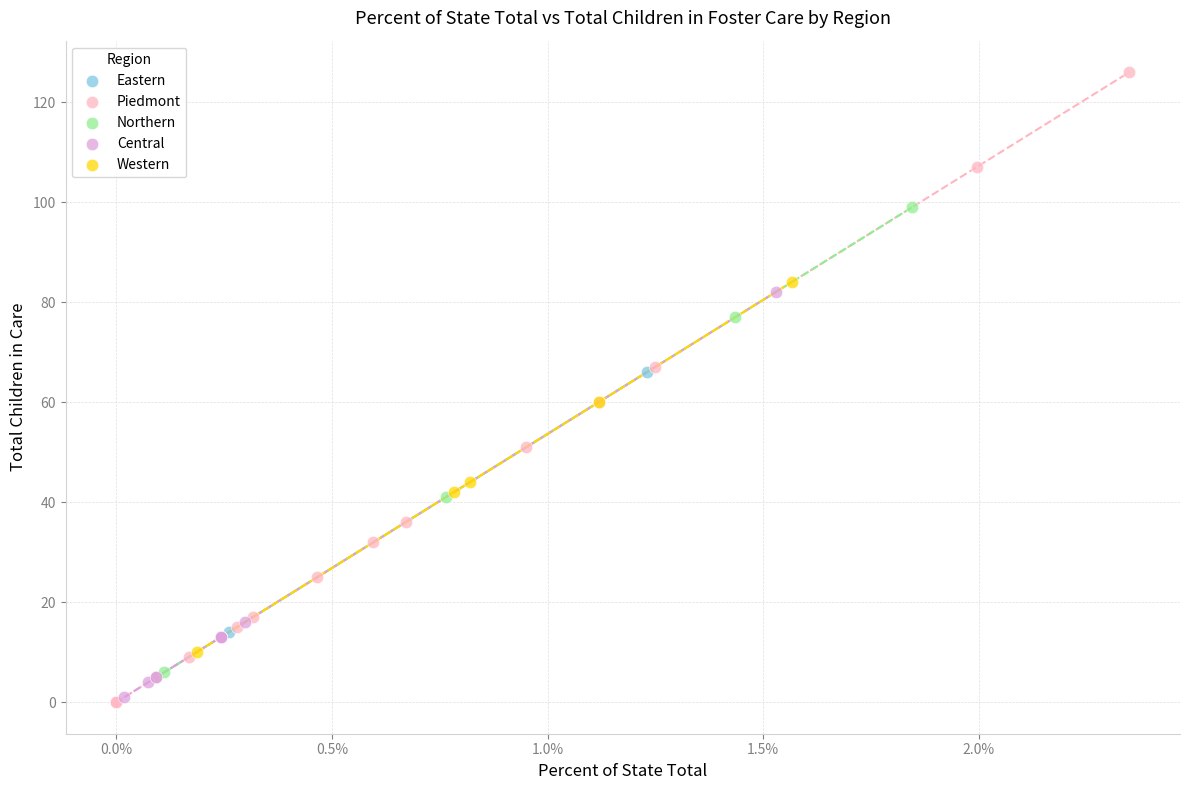

Which series contains the highest Y value?

Piedmont